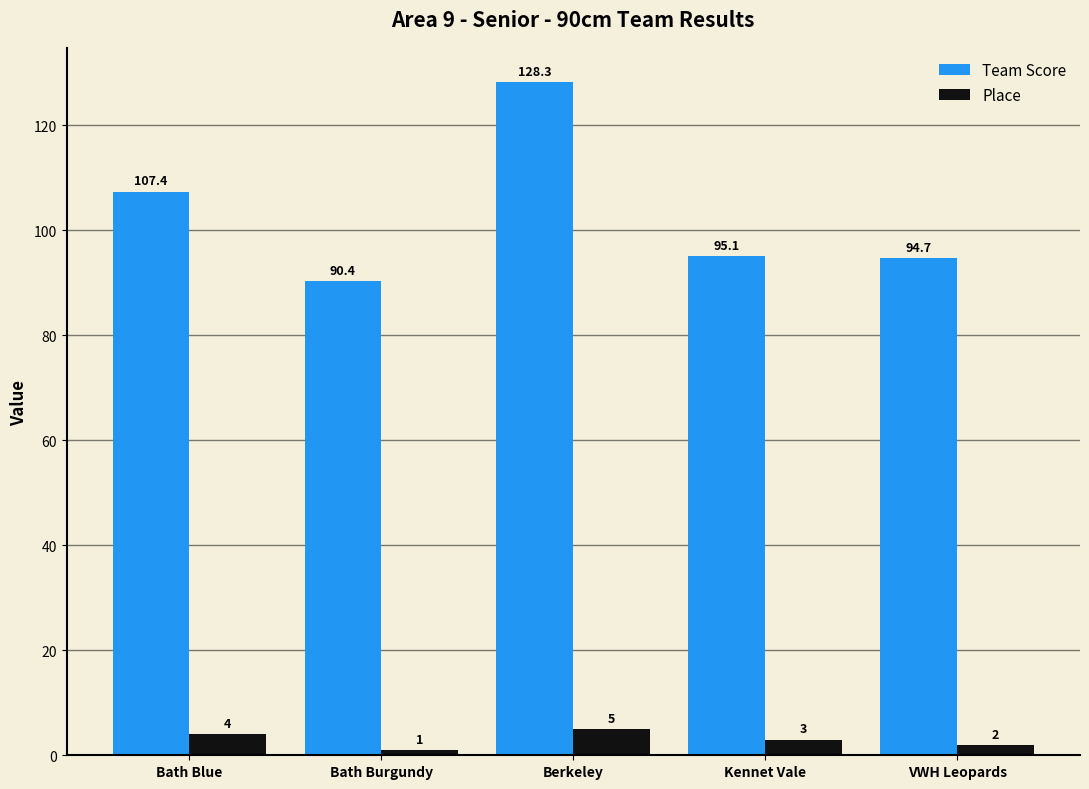

What is the sum of all Place values?

15.0